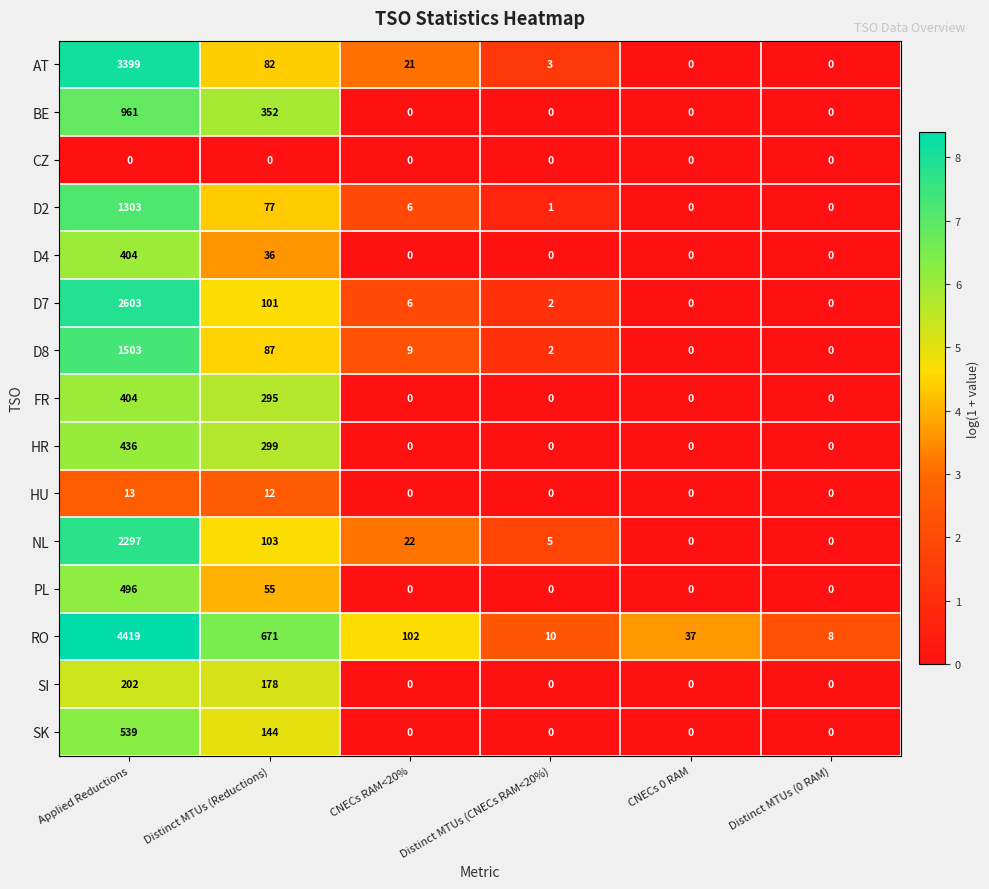

At which category is the sum across all series the highest?

Applied Reductions